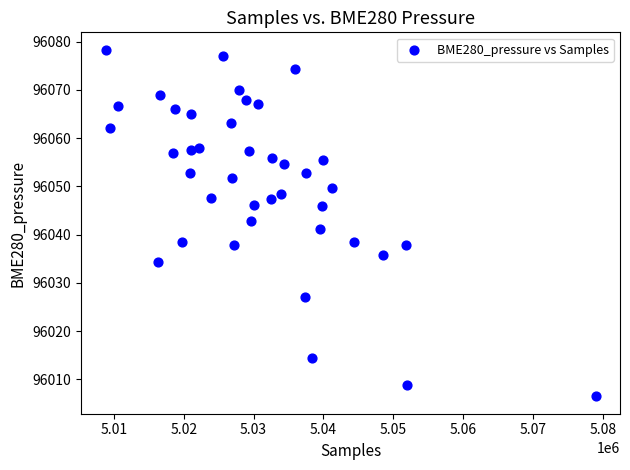

What is the range of Y values (max minus min)?

71.8